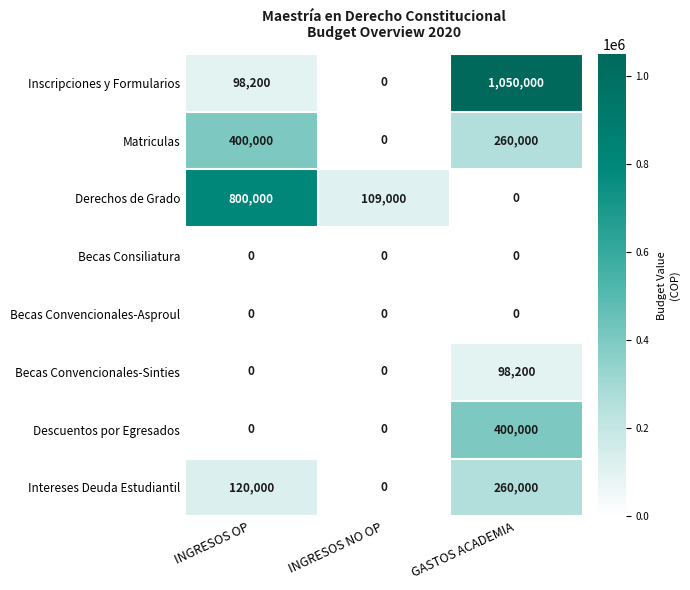

The value of Inscripciones y Formularios at INGRESOS NO OP is 0. True or false?

True